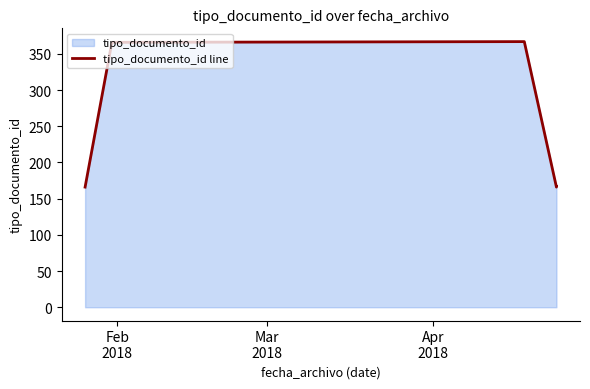

Where is the first local maximum?

Apr
2018